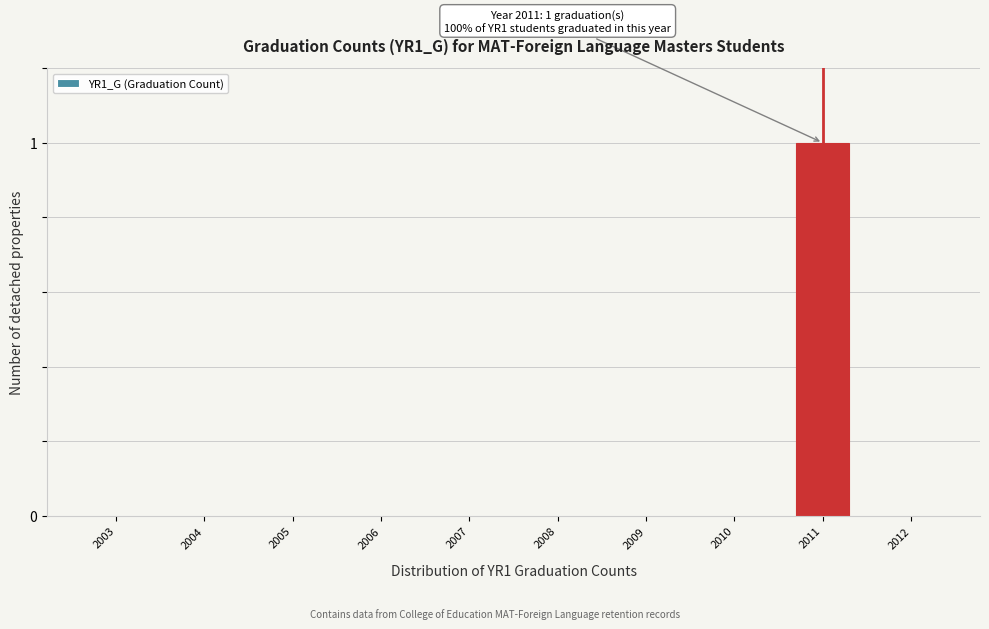

Reading left to right, transcribe all the data shown in this chart.

2003=0	2004=0	2005=0	2006=0	2007=0	2008=0	2009=0	2010=0	2011=1	2012=0